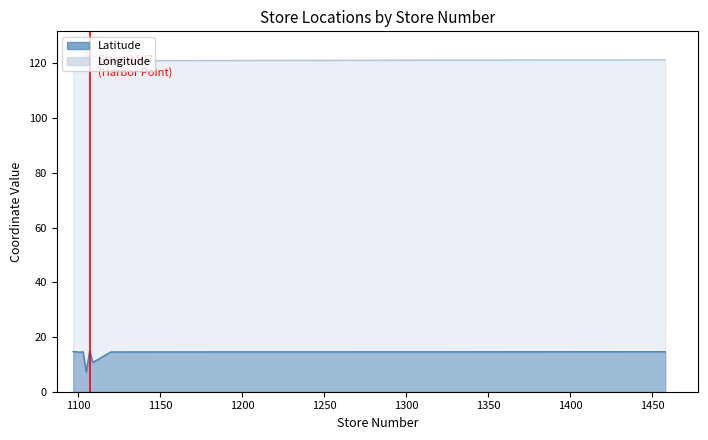

Which category has the highest value across all series?

1105